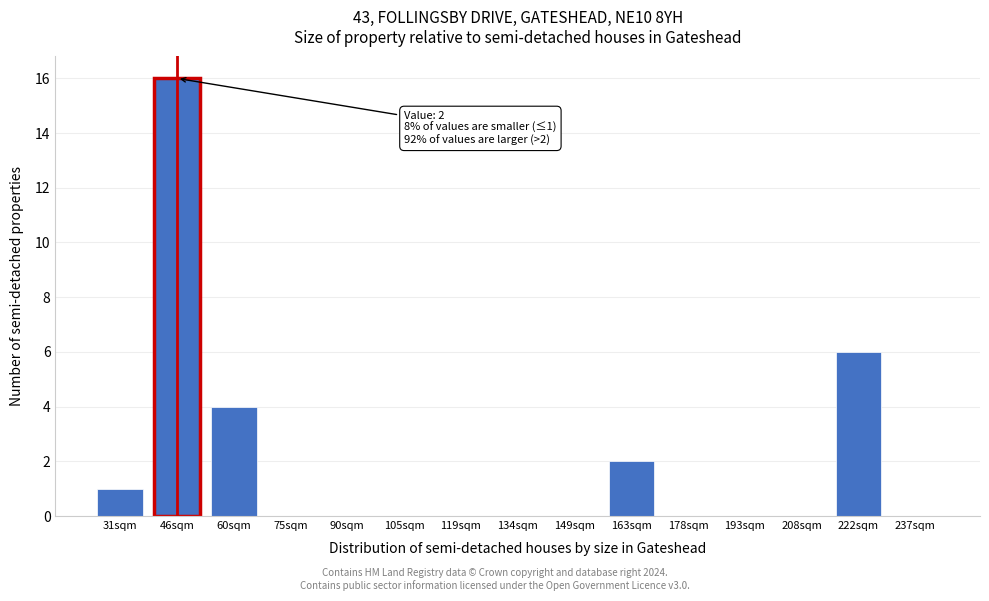

Reading left to right, transcribe all the data shown in this chart.

31sqm=1	46sqm=16	60sqm=4	75sqm=0	90sqm=0	105sqm=0	119sqm=0	134sqm=0	149sqm=0	163sqm=2	178sqm=0	193sqm=0	208sqm=0	222sqm=6	237sqm=0